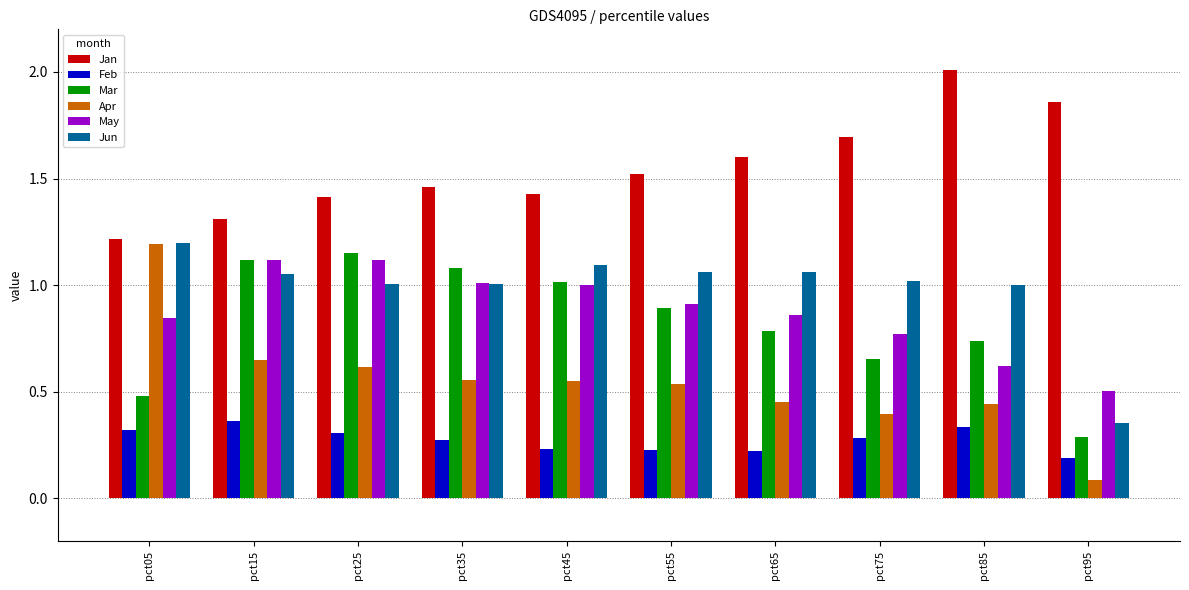

Where is Jun nearest to the value 0?

pct95